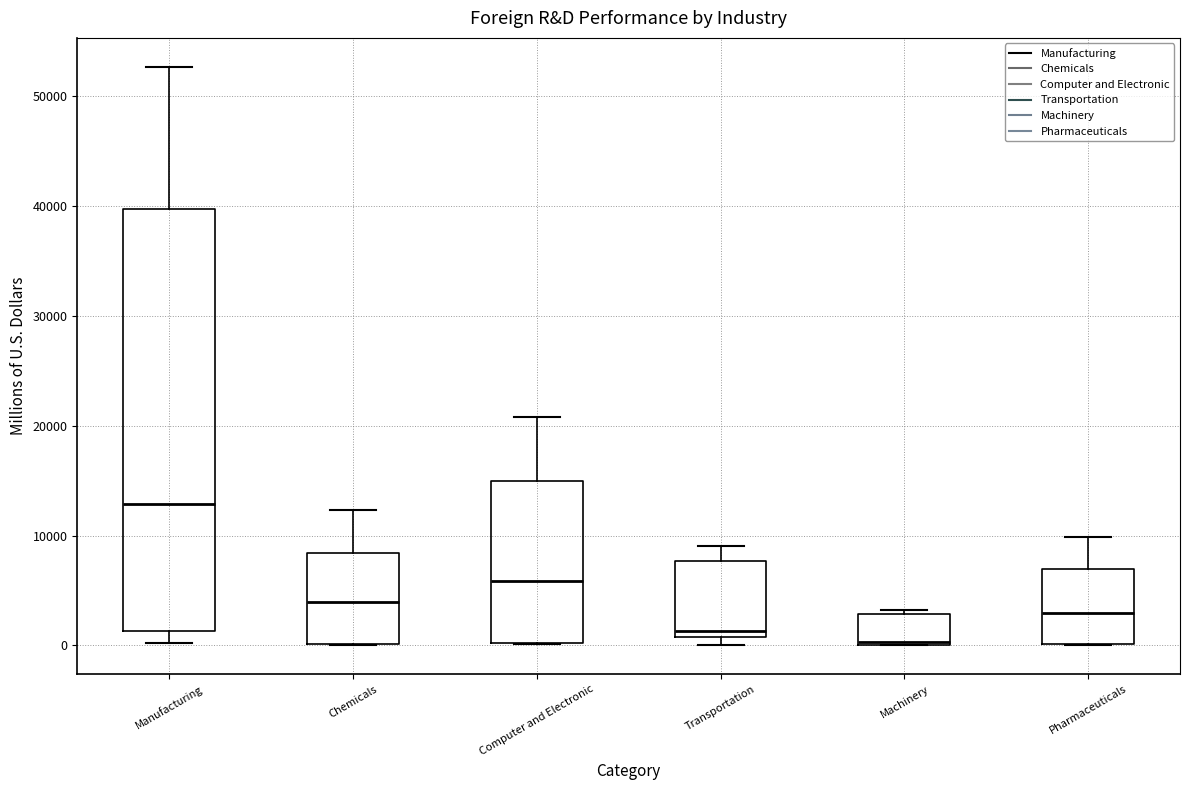

Where is the lower edge of the box for Pharmaceuticals on the y-axis? The values are not printed on the chart, so give them approximately, as read against the axis.

0